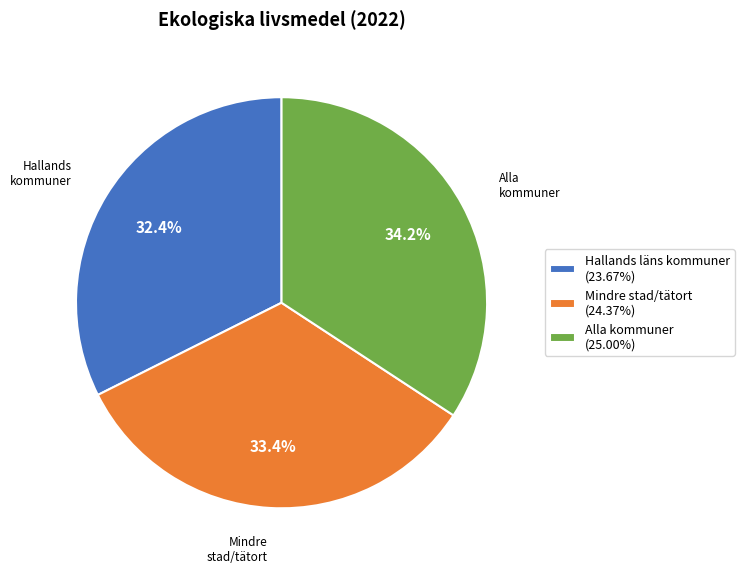

What is the total percentage of Alla kommuner (25.00%) and Mindre stad/tätort (24.37%)?

67.6%